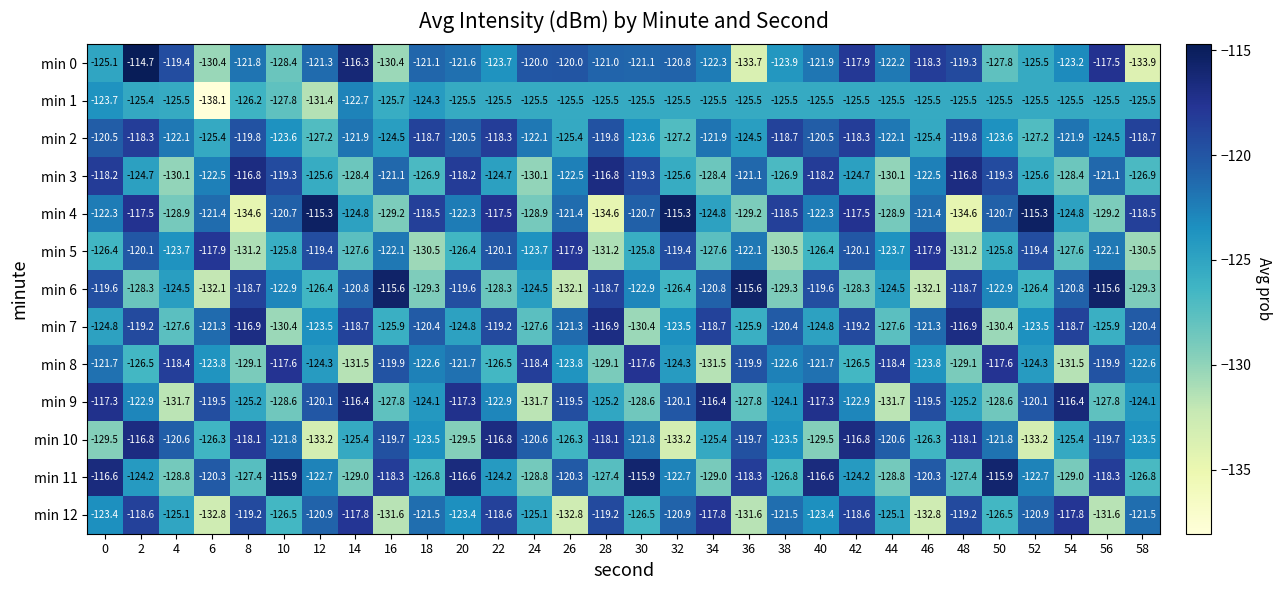

At 6, list the series in order from smallest to largest.

min 1, min 12, min 6, min 0, min 10, min 2, min 8, min 3, min 4, min 7, min 11, min 9, min 5